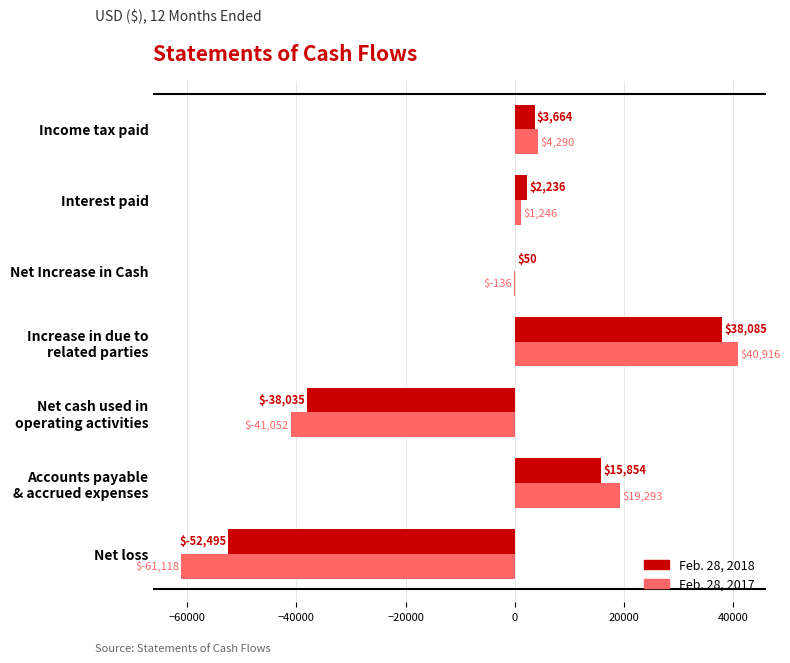

Which series changed the most between Net loss and Income tax paid?

Feb. 28, 2017